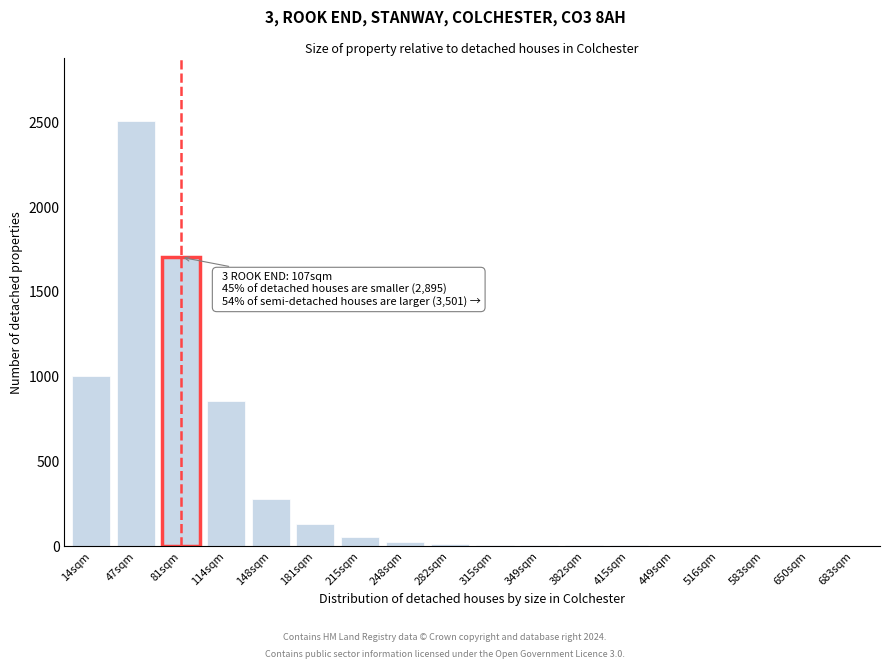

At which label is the value closest to 1250?

14sqm